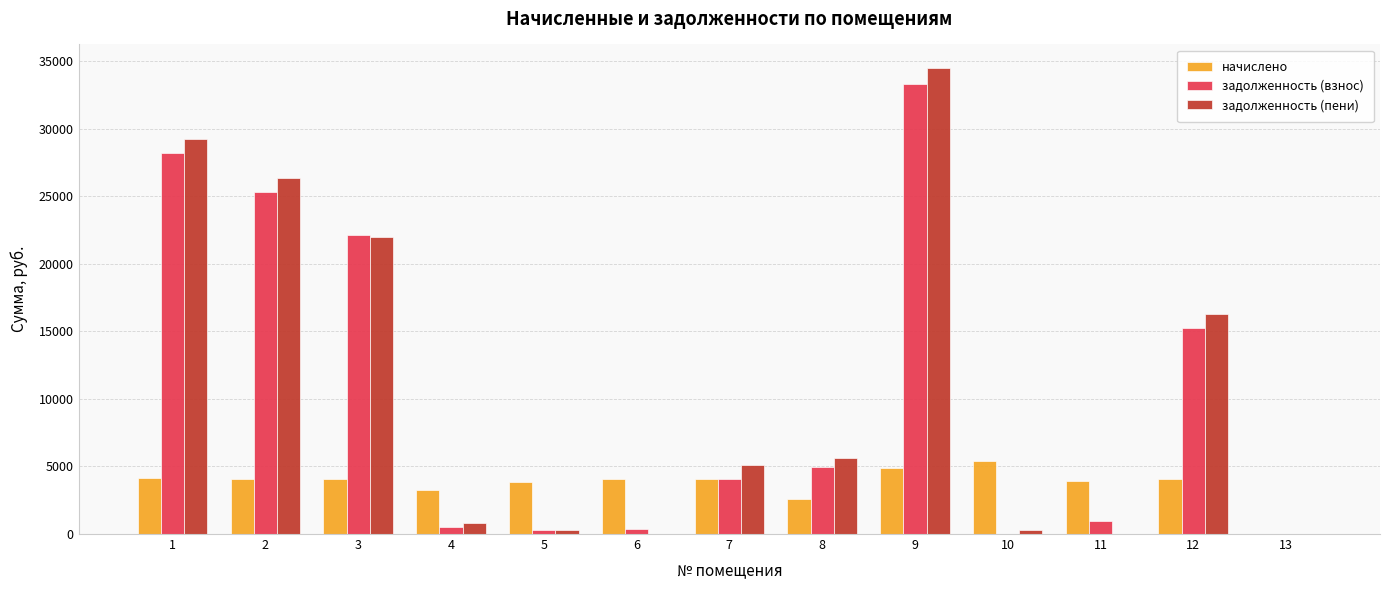

What is the difference between the задолженность (пени) values at 4 and 8?

4830.1